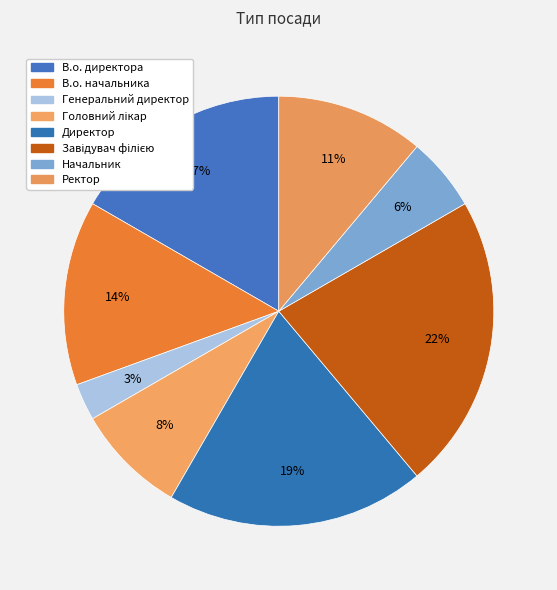

Does Генеральний директор account for over 50% of the chart?

No